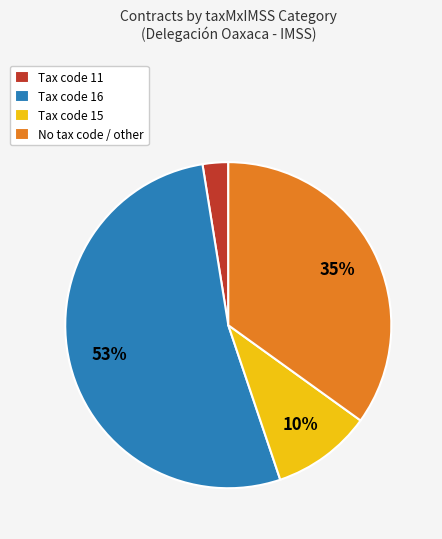

The Tax code 15 slice represents 10% of the pie. True or false?

True